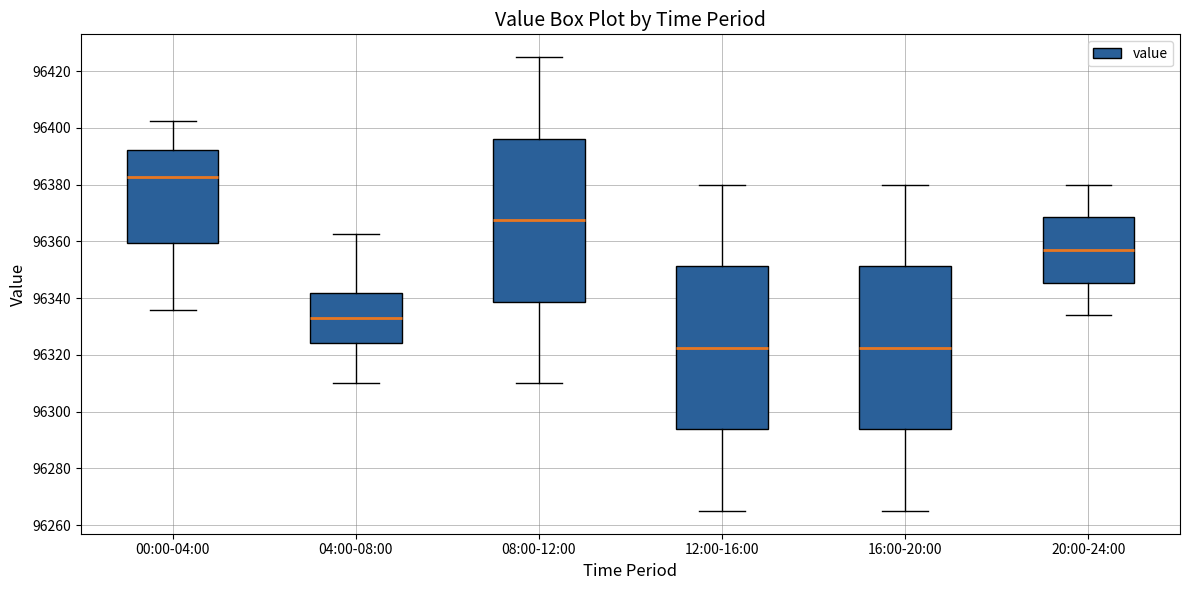

Reading left to right, read every box against the y-axis: the position of its median line, the range the box covers, and the ends of its whiskers. The values are not printed on the chart, so give them approximately, as read against the axis.

00:00-04:00: median 96382, box 96360 to 96392, whiskers 96336 to 96402
04:00-08:00: median 96332, box 96324 to 96342, whiskers 96310 to 96362
08:00-12:00: median 96368, box 96338 to 96396, whiskers 96310 to 96426
12:00-16:00: median 96322, box 96294 to 96352, whiskers 96266 to 96380
16:00-20:00: median 96322, box 96294 to 96352, whiskers 96266 to 96380
20:00-24:00: median 96358, box 96346 to 96368, whiskers 96334 to 96380